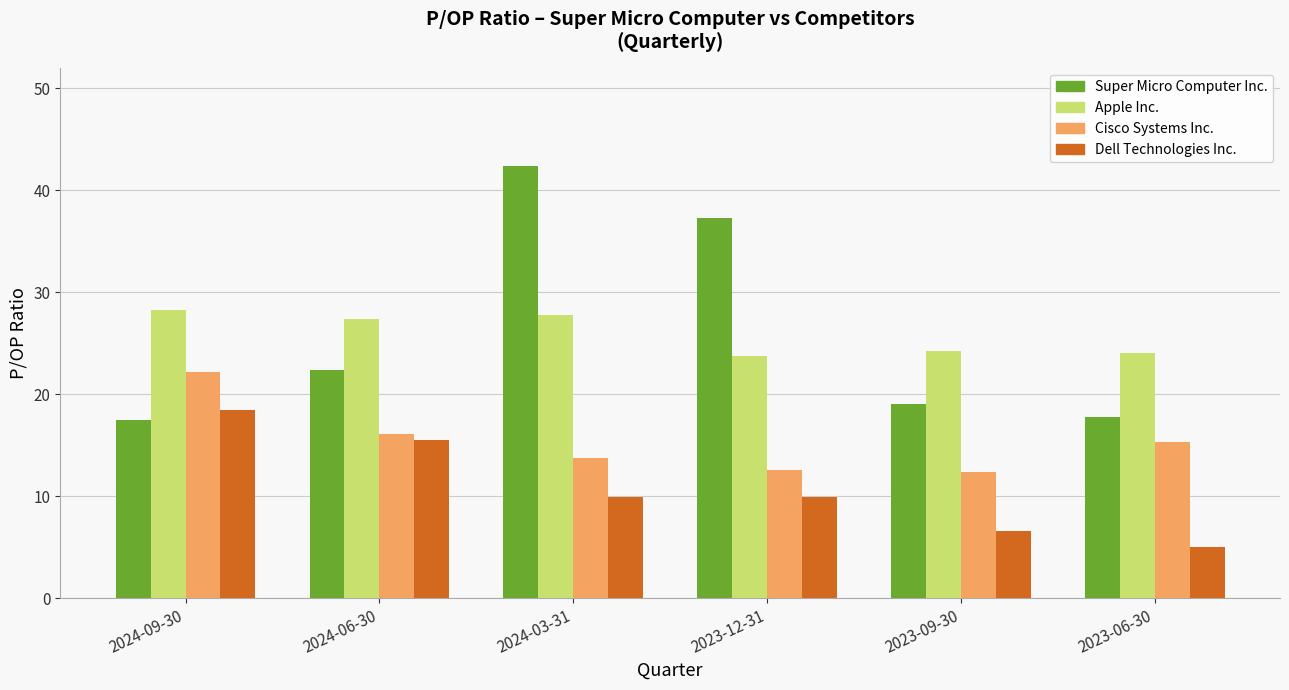

What is the average value of the Cisco Systems Inc. series?

15.4